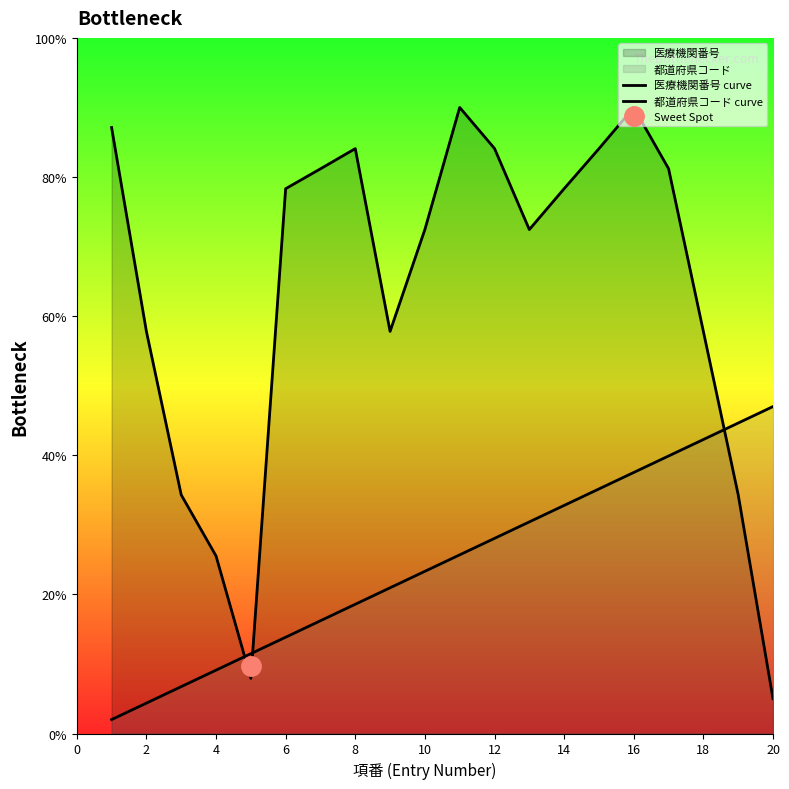

List the series in order of their overall mean, highest first.

医療機関番号 curve, 都道府県コード curve